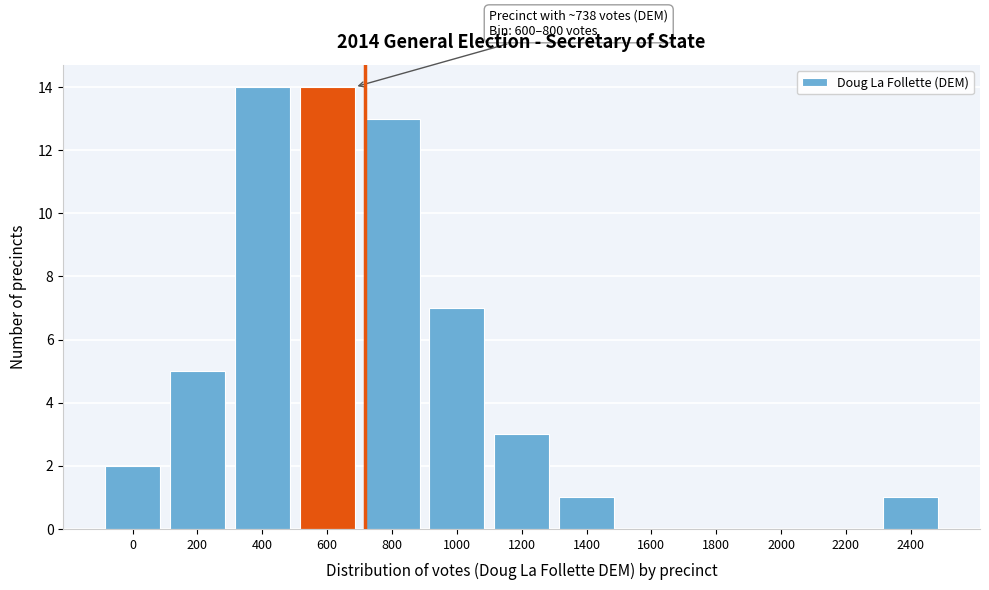

Reading right to left, extract all data points from this chart.

2400=1	2200=0	2000=0	1800=0	1600=0	1400=1	1200=3	1000=7	800=13	600=14	400=14	200=5	0=2